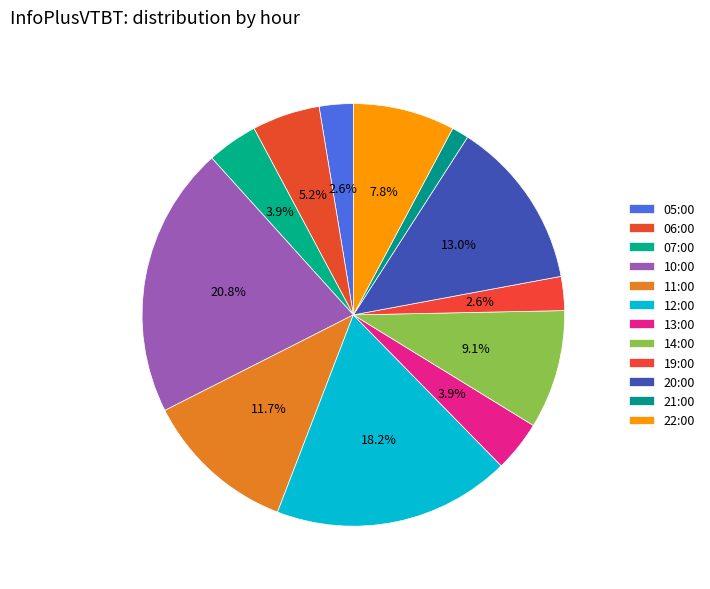

Between 22:00 and 07:00, which is larger?

22:00